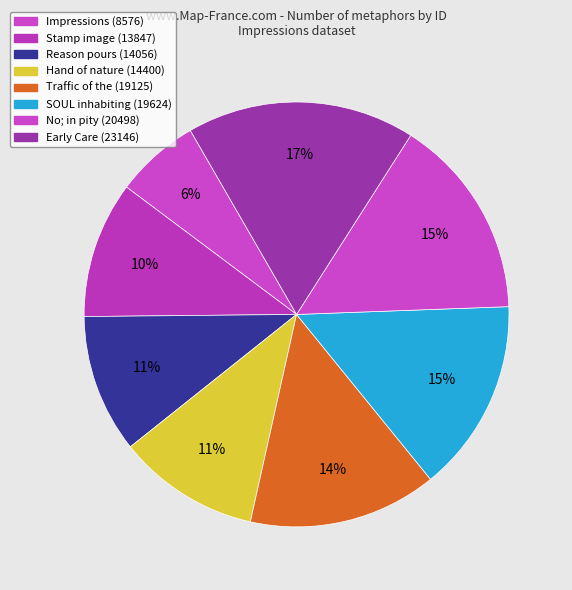

What is the largest slice in the pie chart?

Early Care (23146)